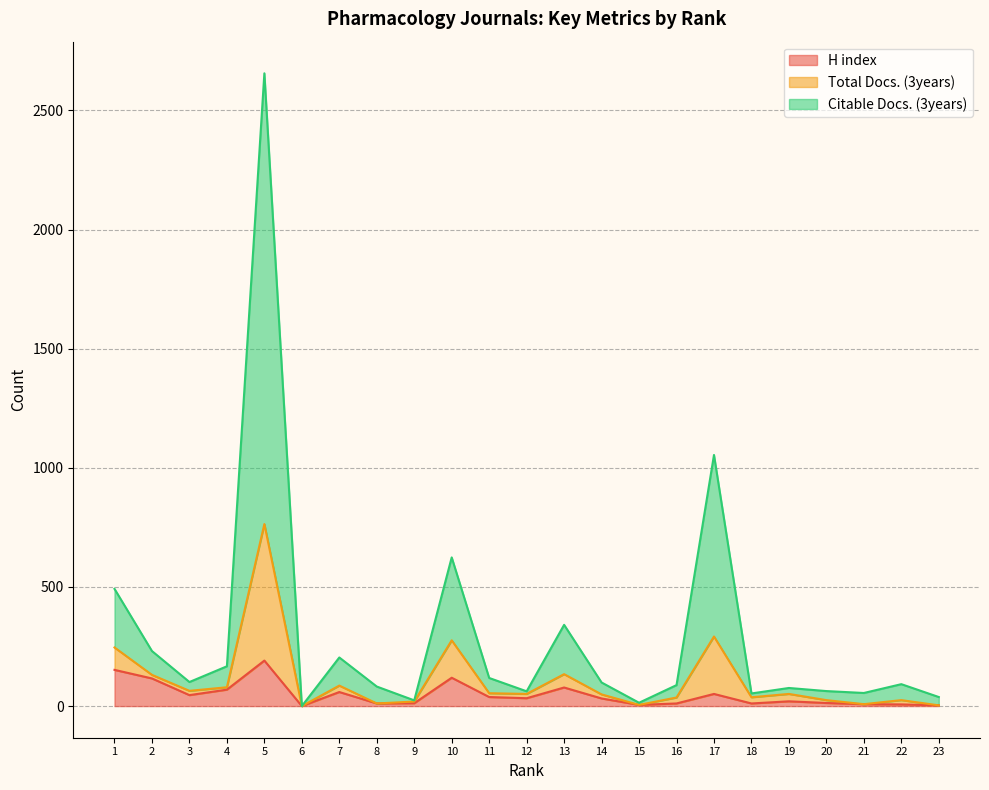

The H index series shows 119 at 10. True or false?

True